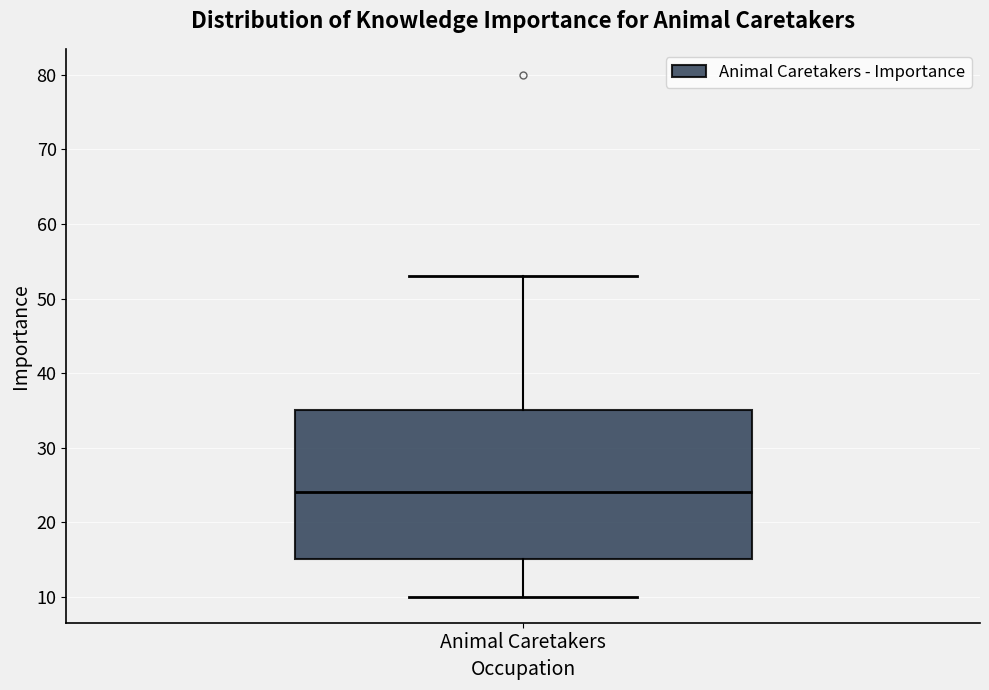

Read this box plot against the y-axis: the position of the median line, the range covered by the box, and the ends of both whiskers. The values are not printed on the chart, so give them approximately, as read against the axis.

median 24, box 15 to 35, whiskers 10 to 53